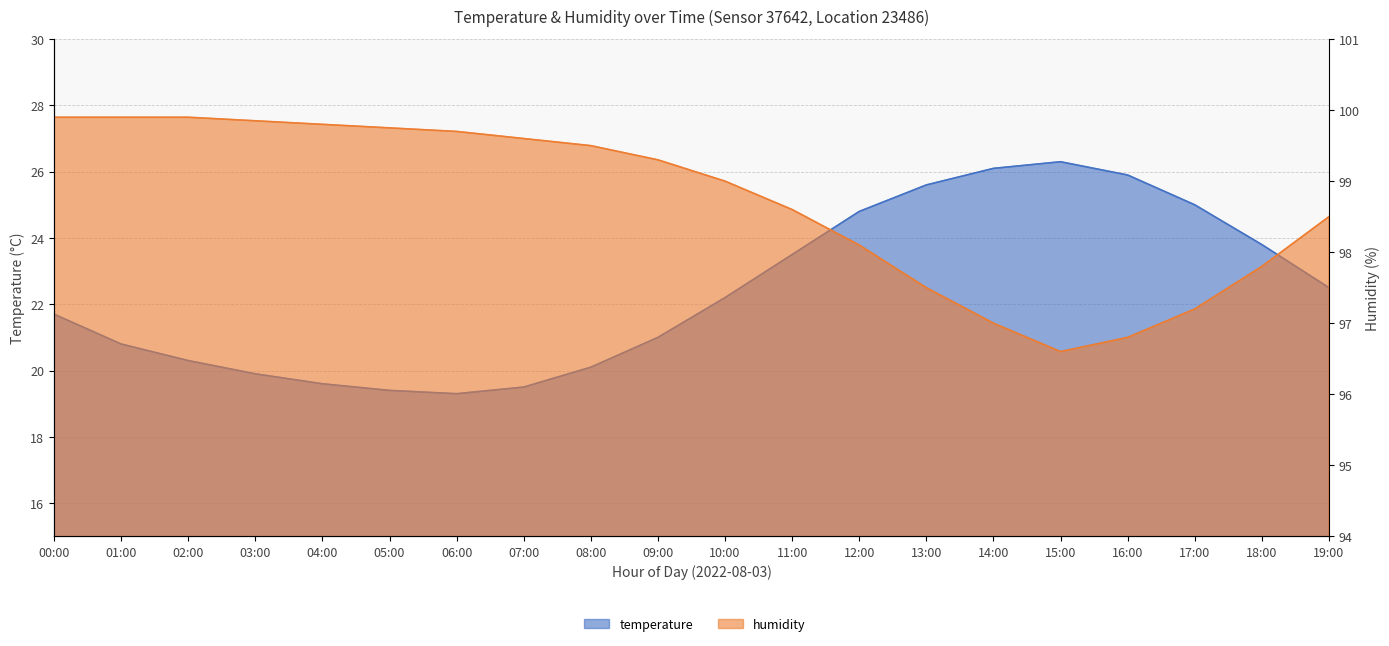

At how many categories does at least one series exceed 37?

20